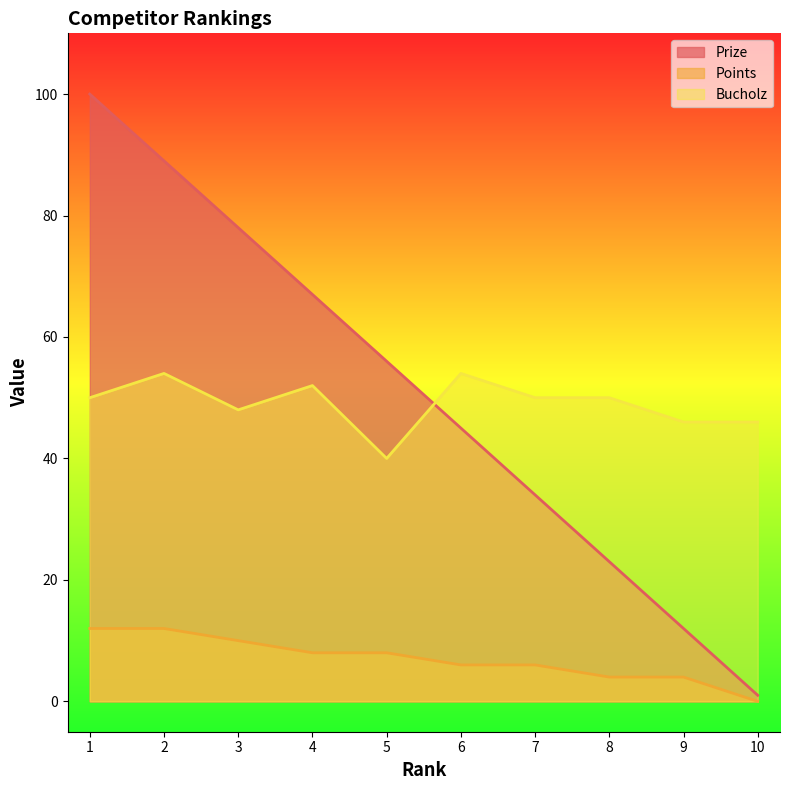

Which has a higher value, 8 or 2?

2